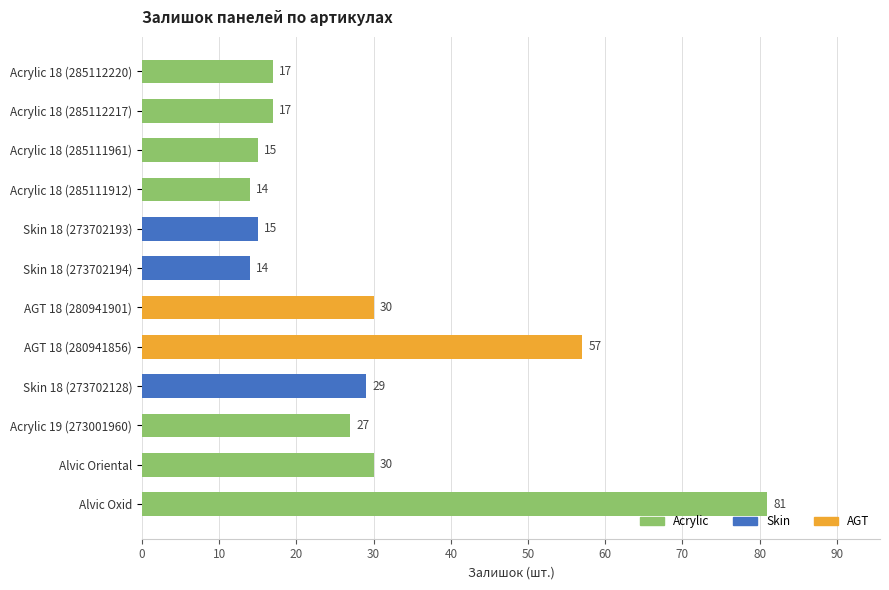

What is the label of the 5th bar from the bottom?

AGT 18 (280941856)